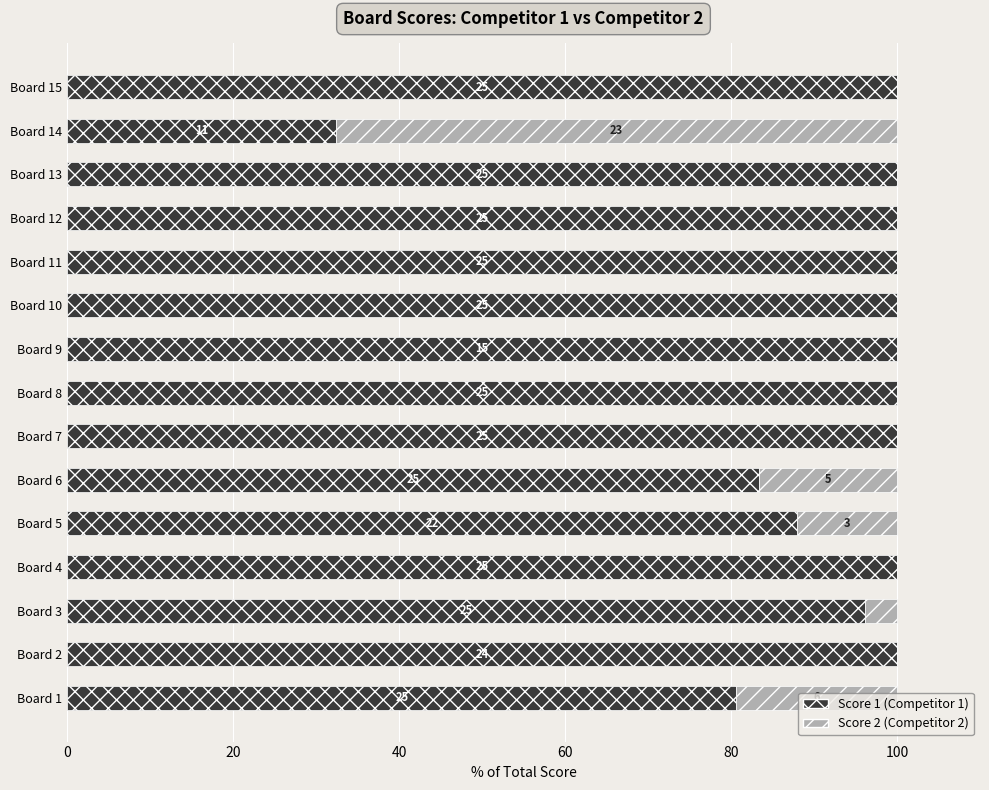

How many data points does each series have?

15